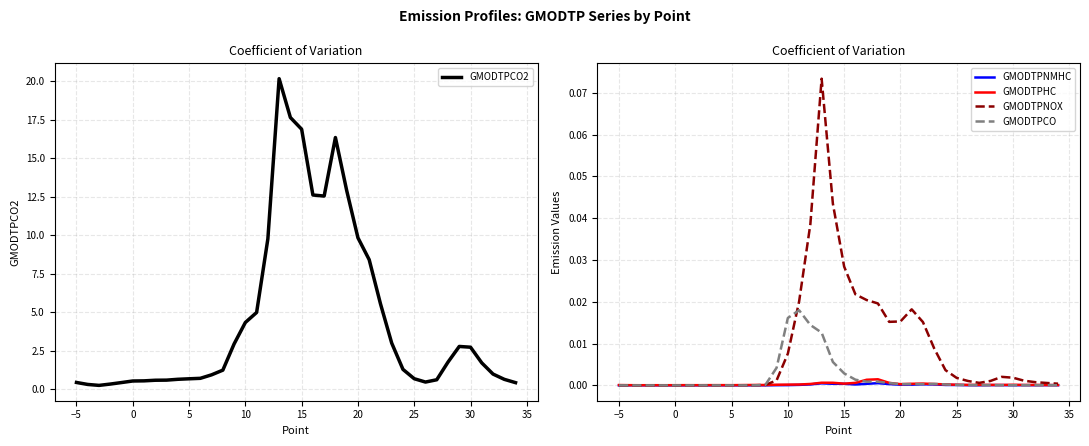

Is the value of GMODTPNOX at 10 greater than the value of GMODTPCO at 15?

Yes